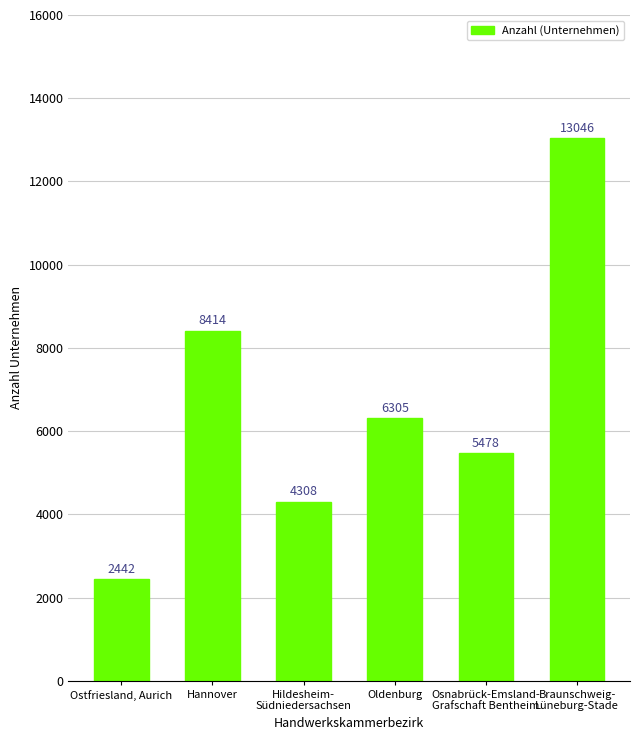

How many values are below 6305?

3